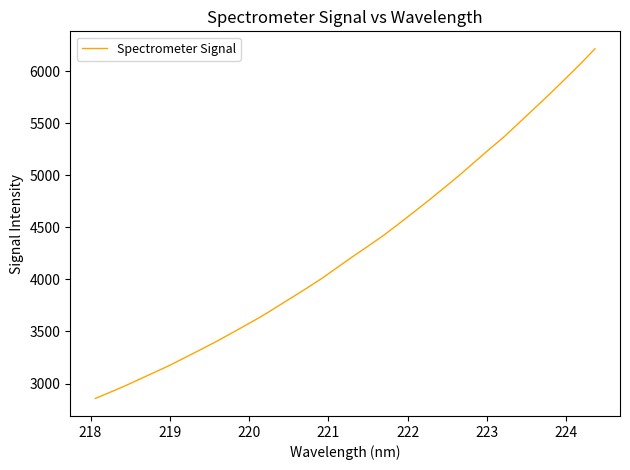

What is the greatest value displayed?

6214.2